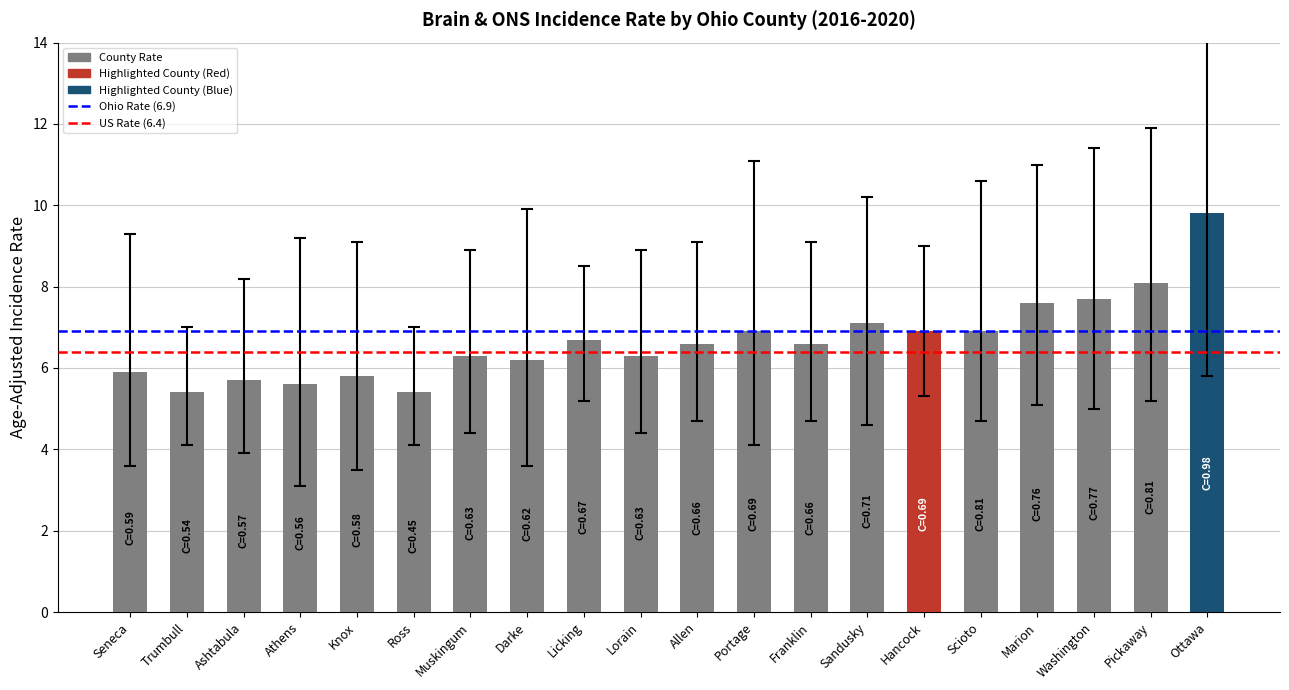

Is it true that the value at Seneca is 8.3?

False